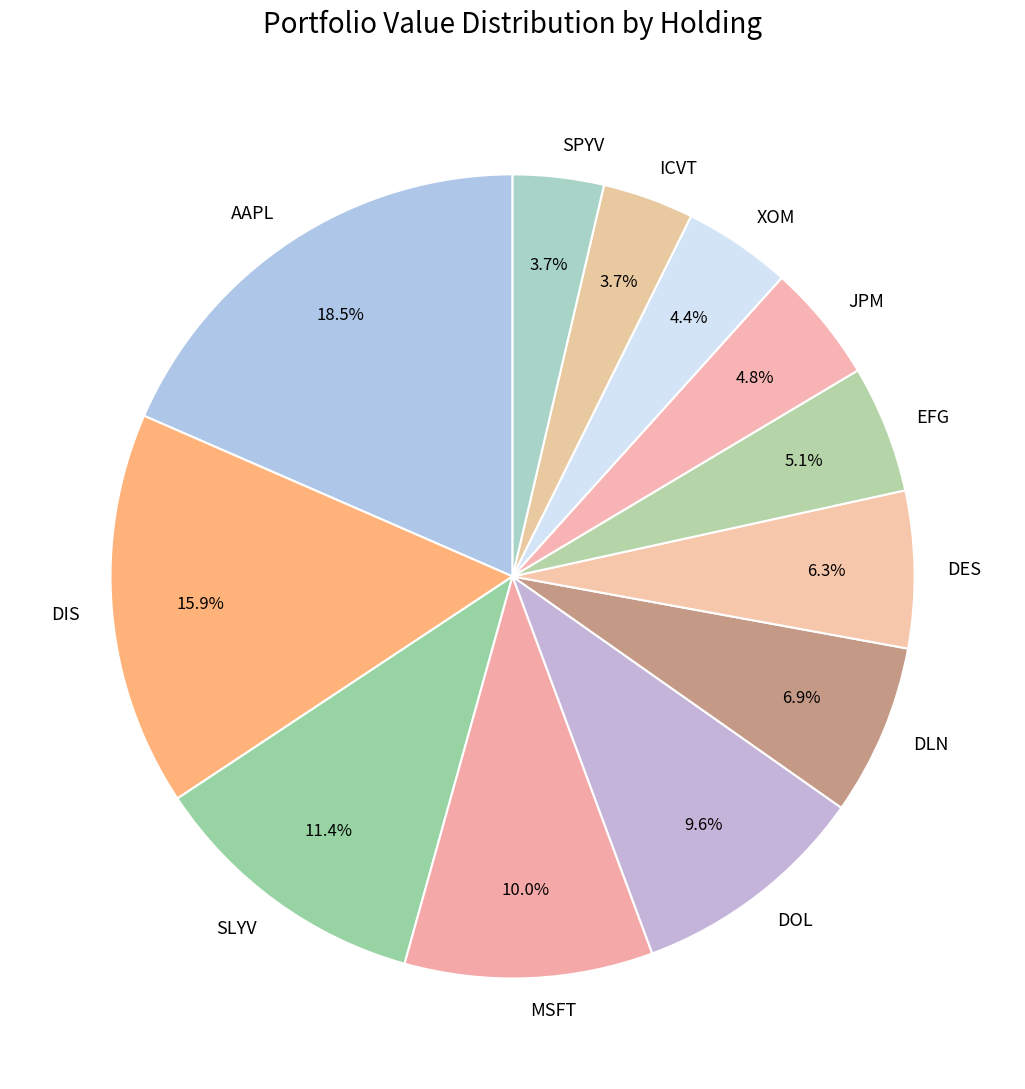

Approximately how many times larger is the value at DIS compared to MSFT?

1.6